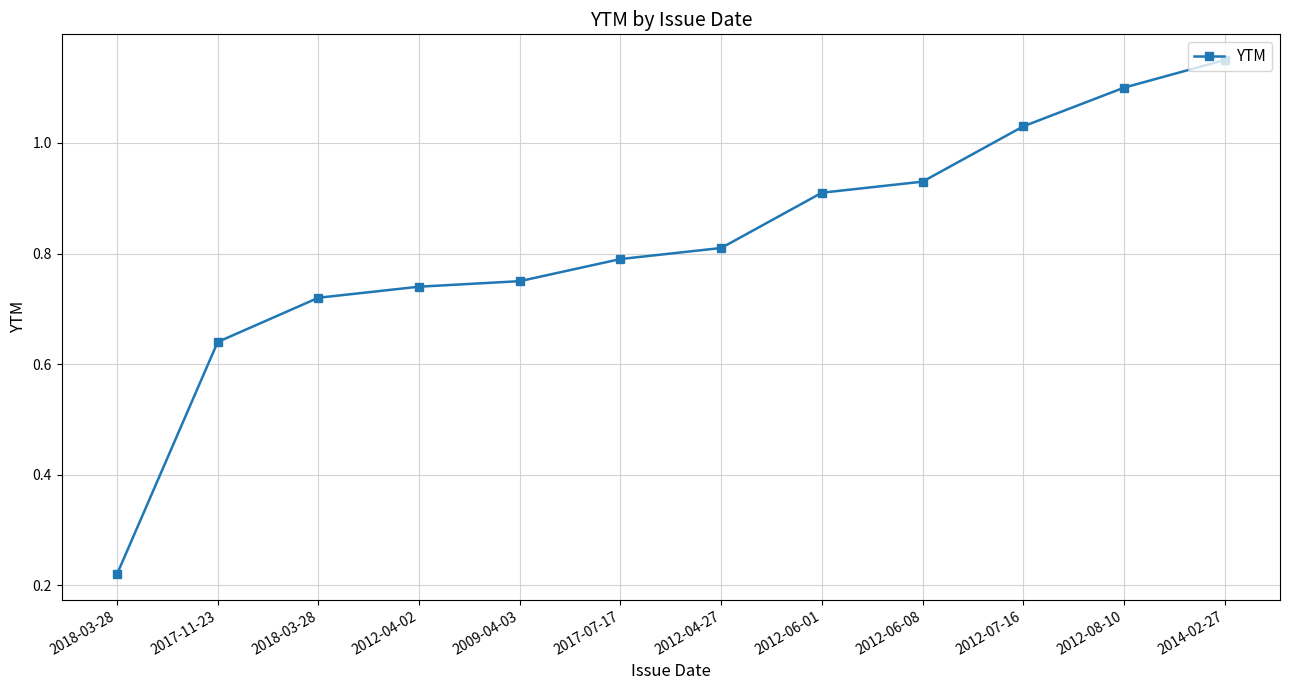

How many lines are shown in the chart?

1